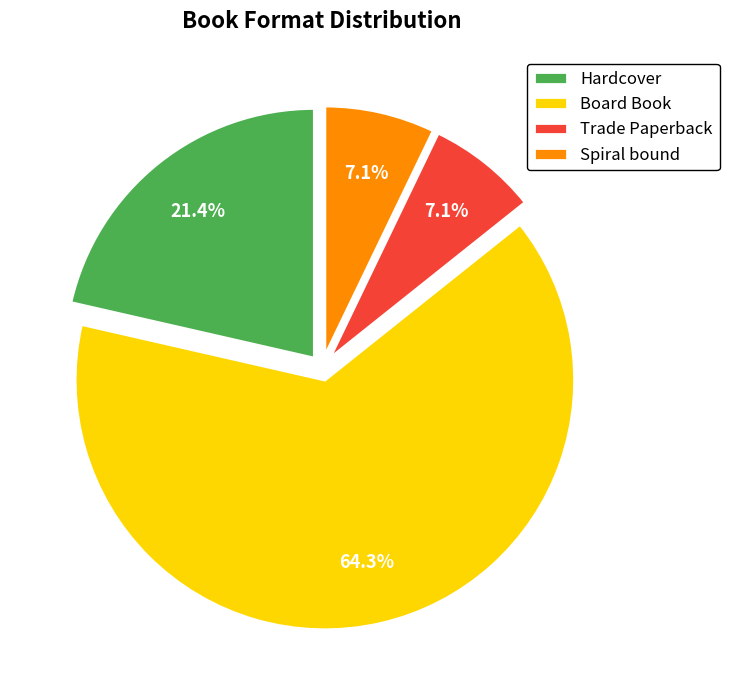

To the nearest percent, what portion does Spiral bound represent?

7%